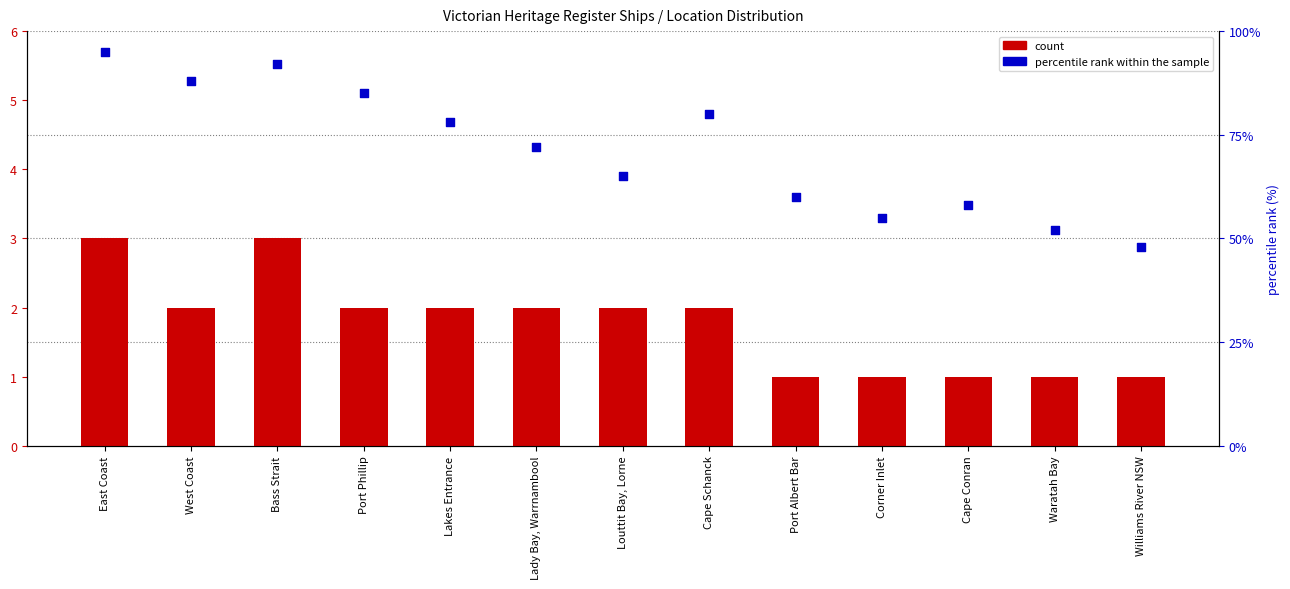

What are all the series names shown in the legend?

count, percentile rank within the sample